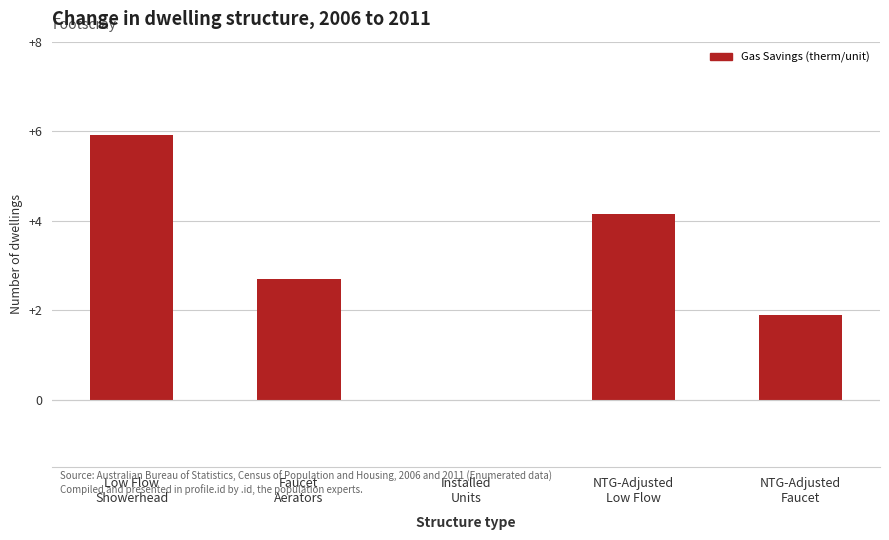

Where does the data first go above 2?

Low Flow
Showerhead